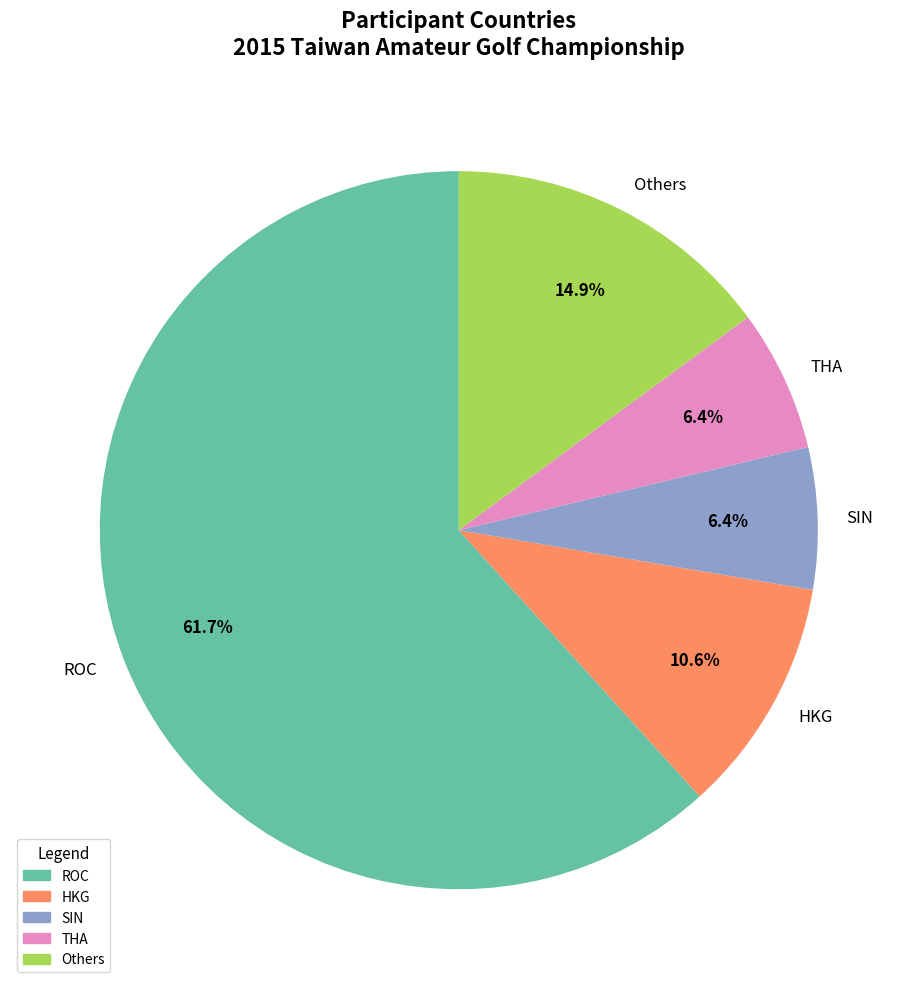

What is the ratio of the value at ROC to the value at HKG?

5.8